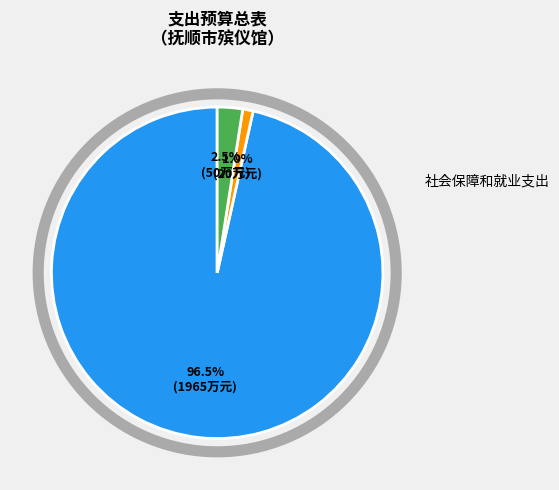

To the nearest percent, what portion does 社会保障和就业支出 represent?

97%